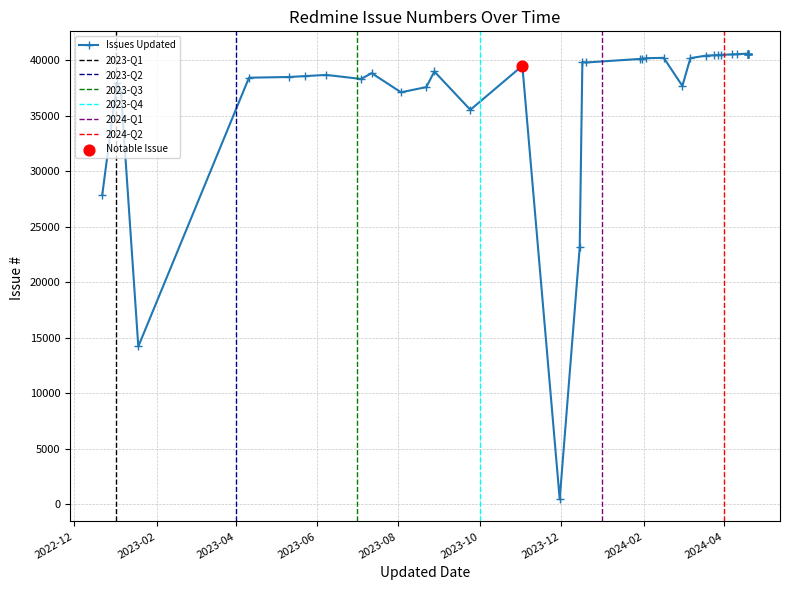

What is the change in value from 2024-03-19 to 2023-08-22?

-2841